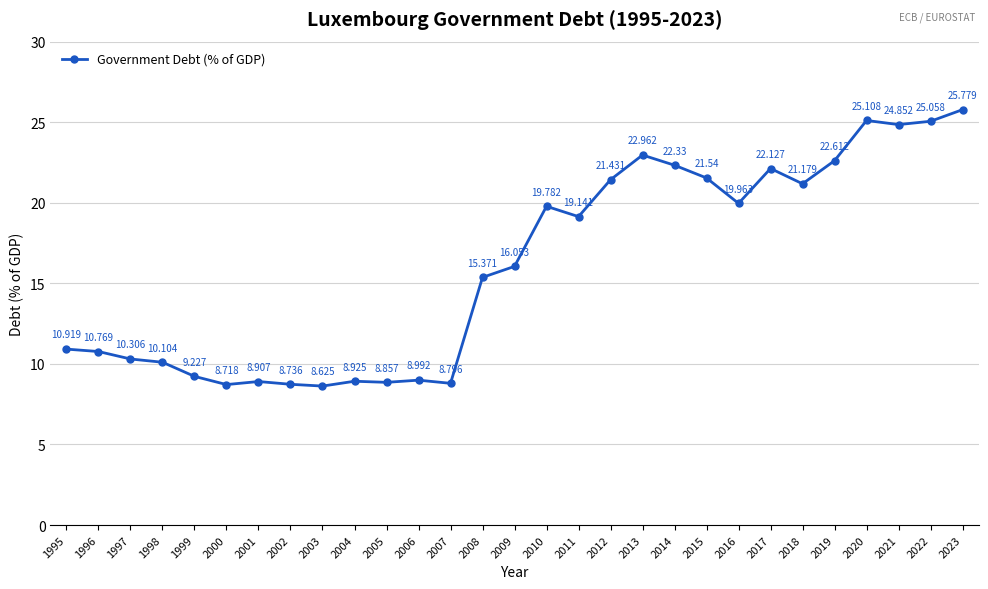

How many lines are shown in the chart?

1